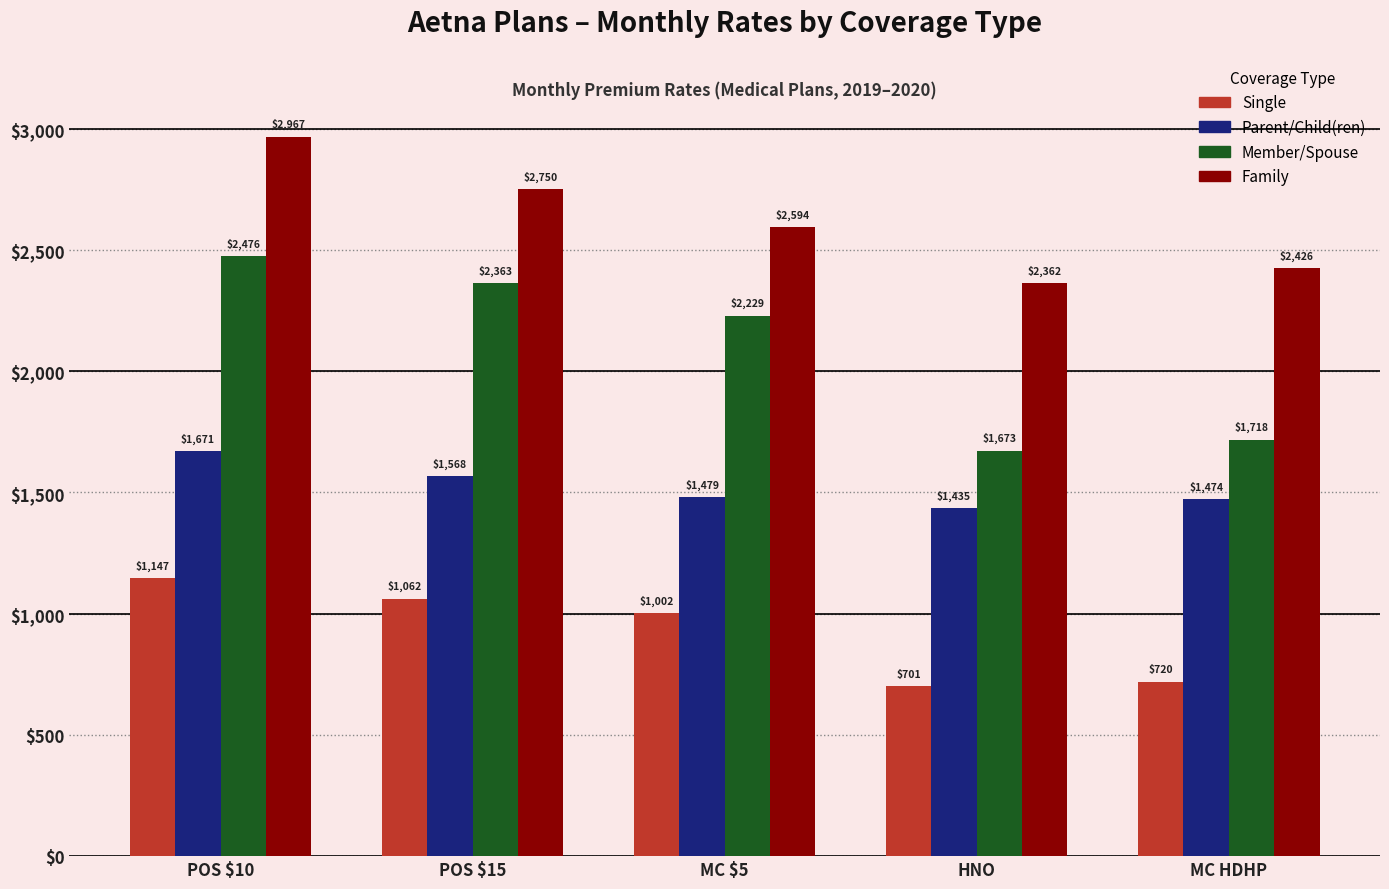

How many bars are there in each group?

4